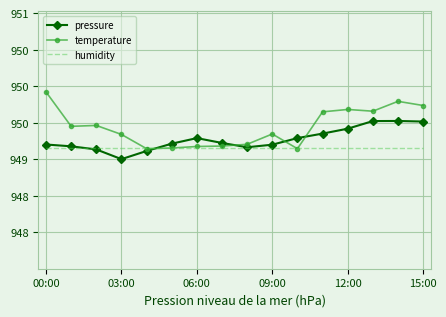

Reading left to right, list all the values displayed in this chart.

pressure: 949.2	949.2	949.1	949.0	949.1	949.2	949.3	949.2	949.2	949.2	949.3	949.4	949.4	949.5	949.5	949.5
temperature: 949.9	949.5	949.5	949.3	949.1	949.2	949.2	949.2	949.2	949.3	949.1	949.7	949.7	949.7	949.8	949.7
humidity: 949.1	949.1	949.1	949.1	949.1	949.1	949.1	949.1	949.1	949.1	949.1	949.1	949.1	949.1	949.1	949.1